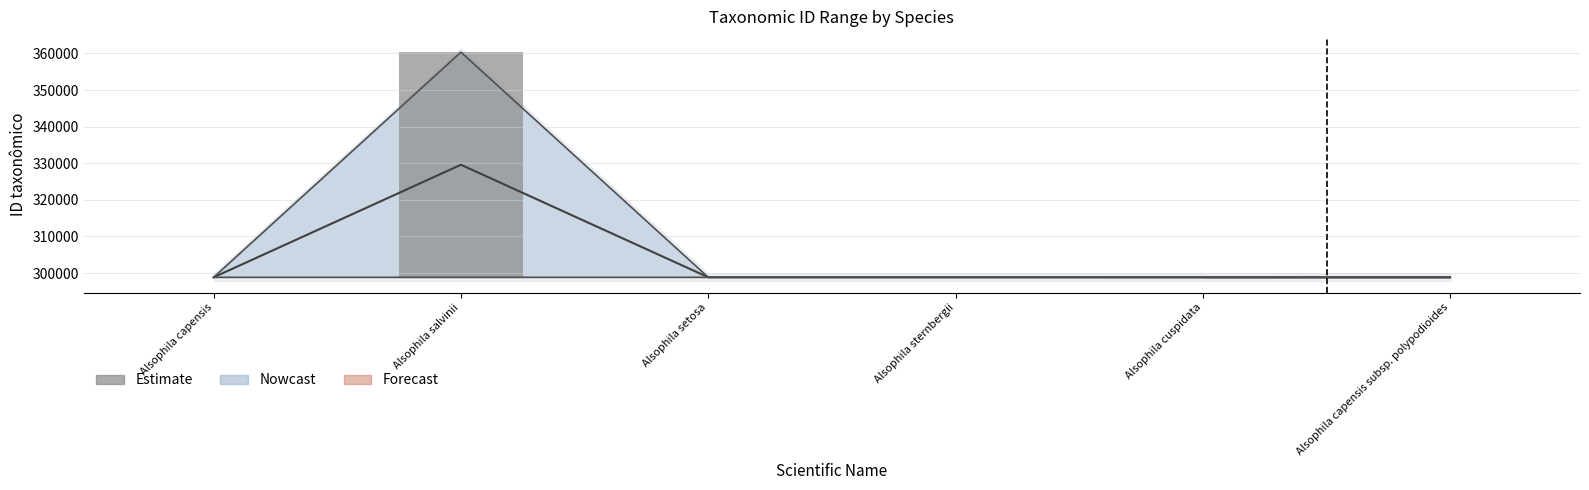

What is the average value?

10258